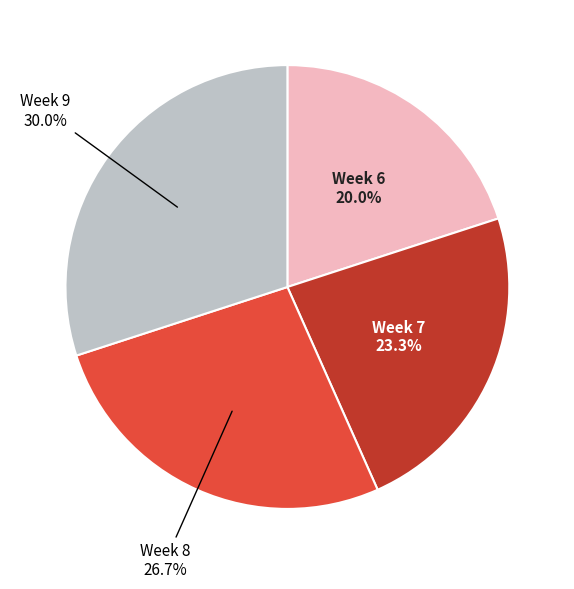

Approximately how many times larger is the value at Week 9 compared to Week 8?

1.1